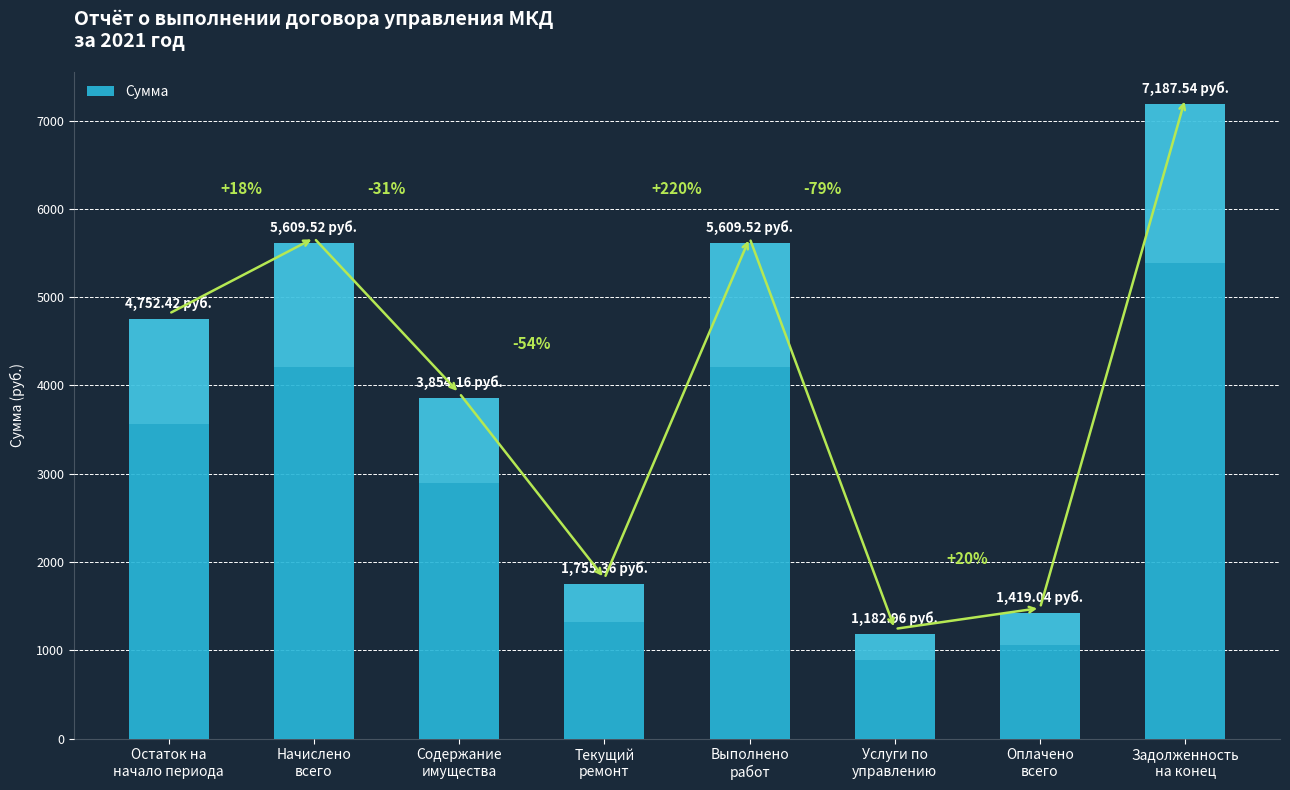

How many bars are there in total?

8